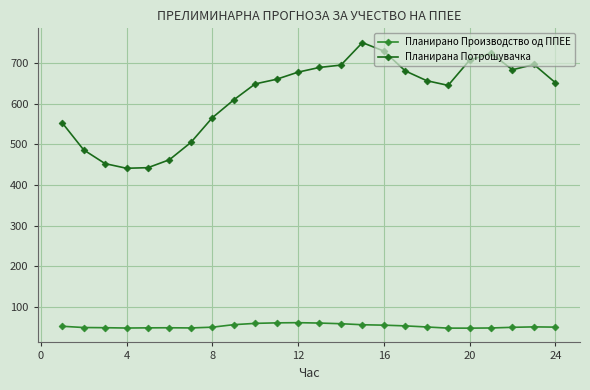

What is the difference between the maximum and minimum values in the Планирана Потрошувачка series?

310.1